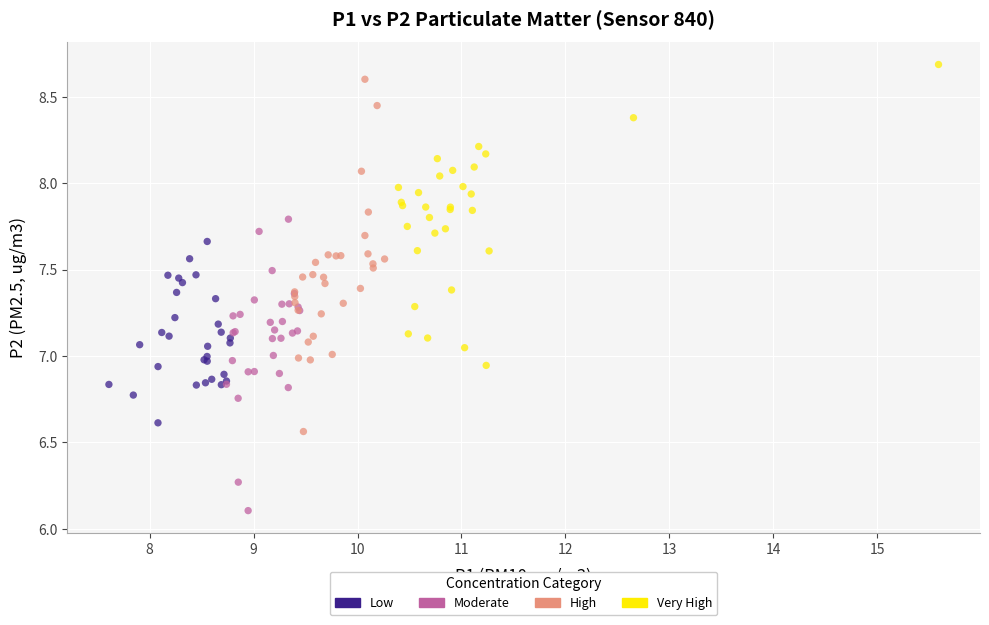

Which series has the widest spread of Y values?

High